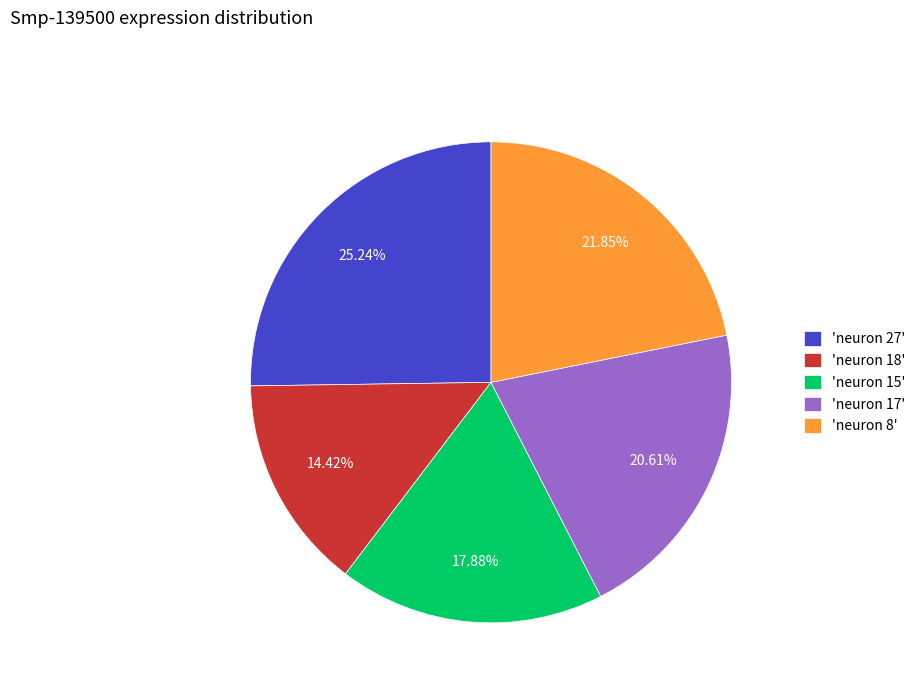

Between 'neuron 8' and 'neuron 27', which is larger?

'neuron 27'